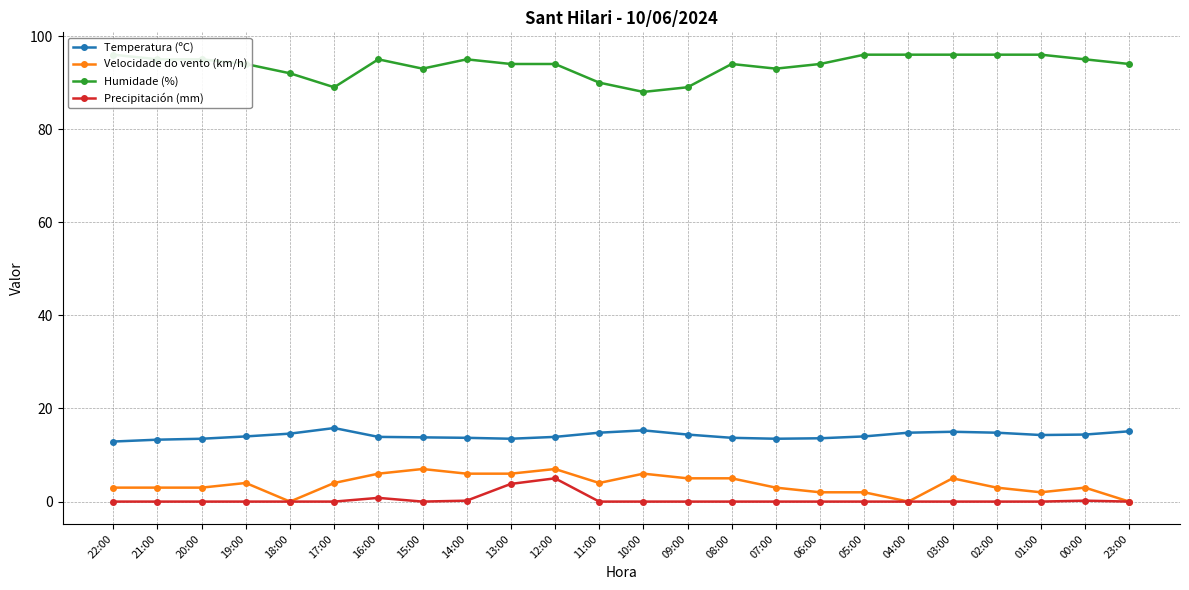

At which category does Velocidade do vento (km/h) reach its first local peak?

19:00